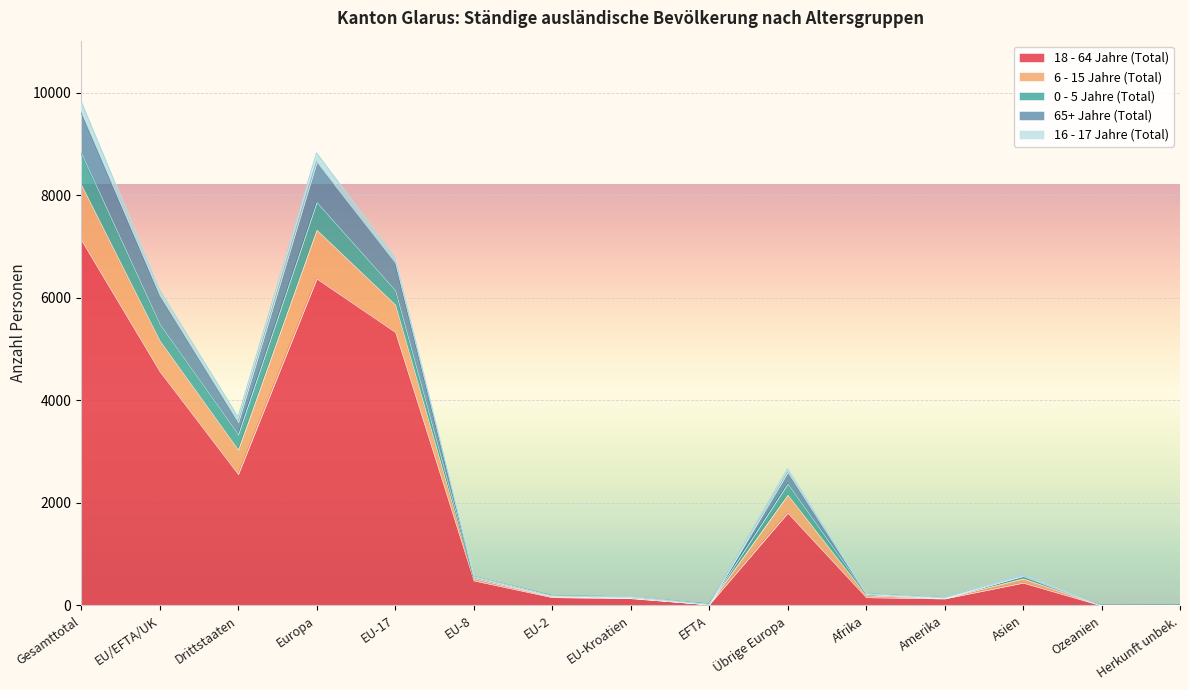

What are all the series names shown in the legend?

18 - 64 Jahre (Total), 6 - 15 Jahre (Total), 0 - 5 Jahre (Total), 65+ Jahre (Total), 16 - 17 Jahre (Total)